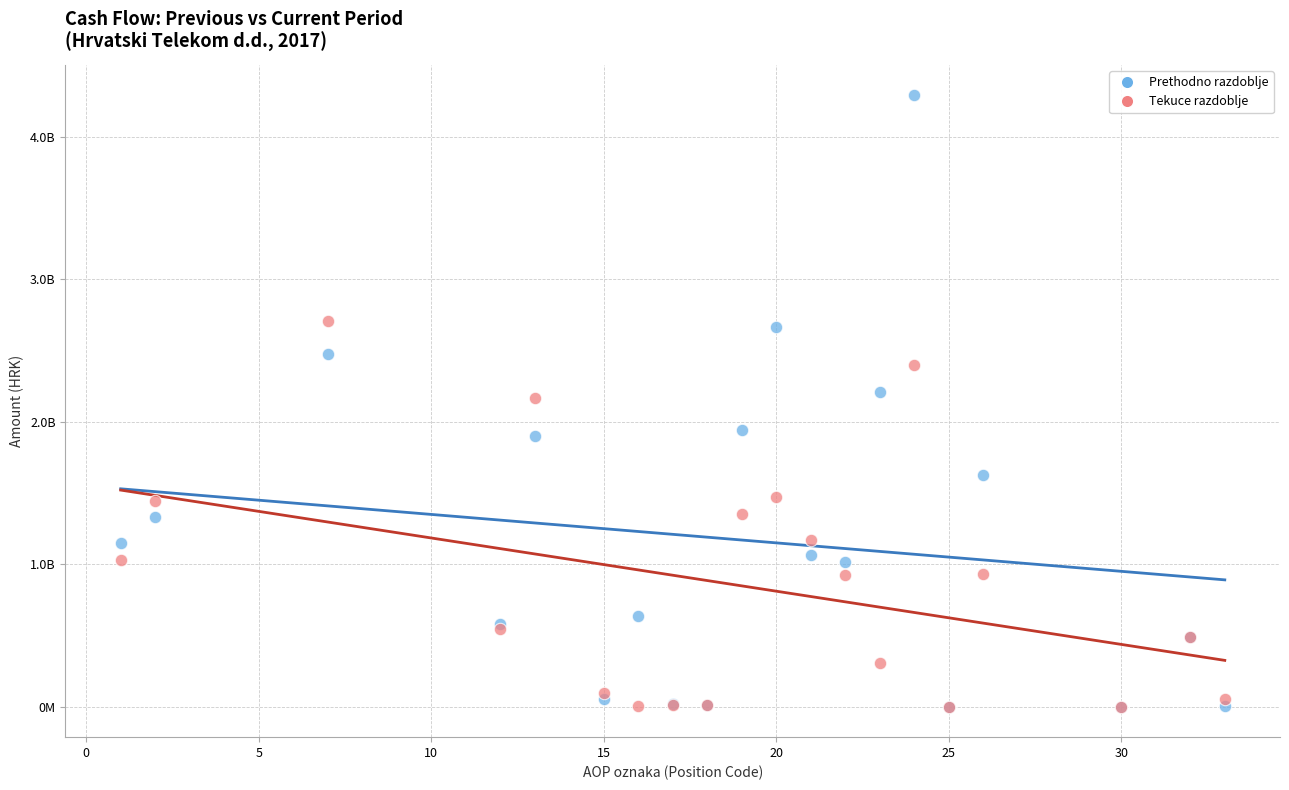

What are all the series names shown in the legend?

Prethodno razdoblje, Tekuce razdoblje